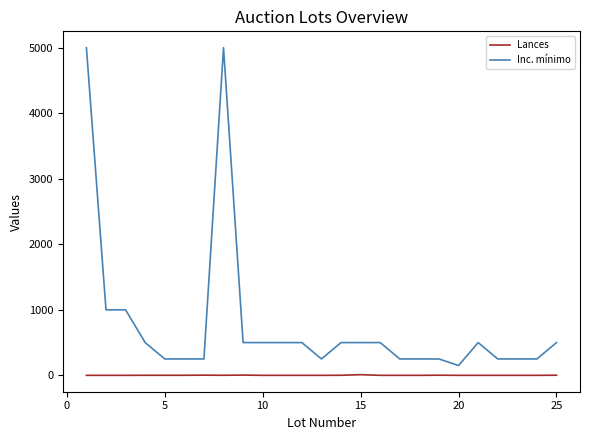

Rank the series by their maximum value, from lowest to highest.

Lances, Inc. mínimo